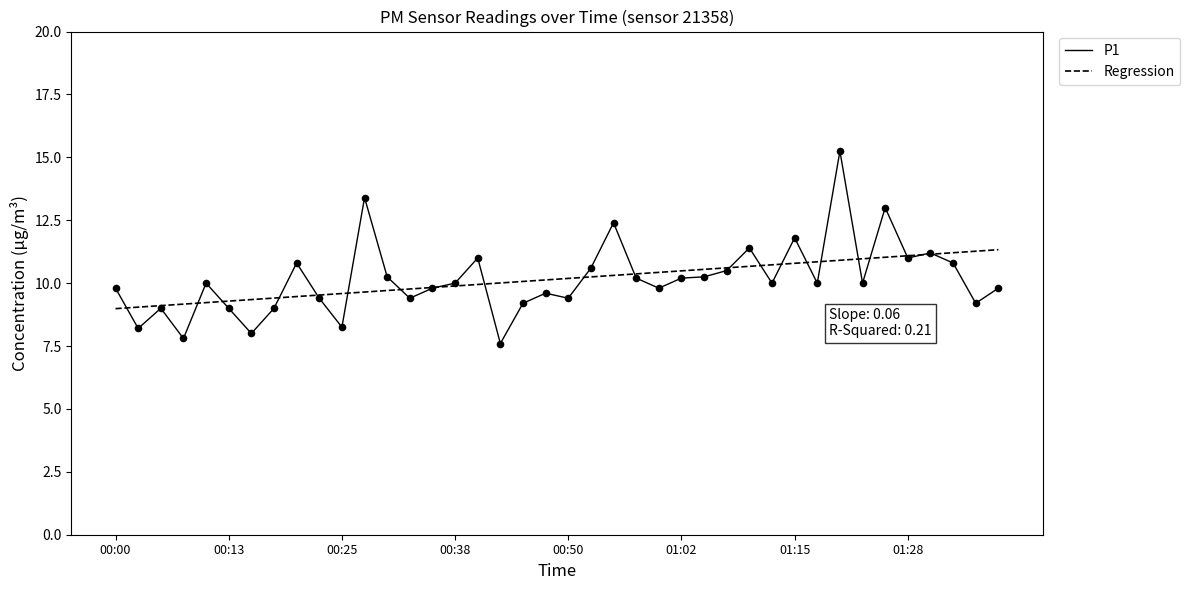

List the series in order of their peak value, highest first.

P1, Regression